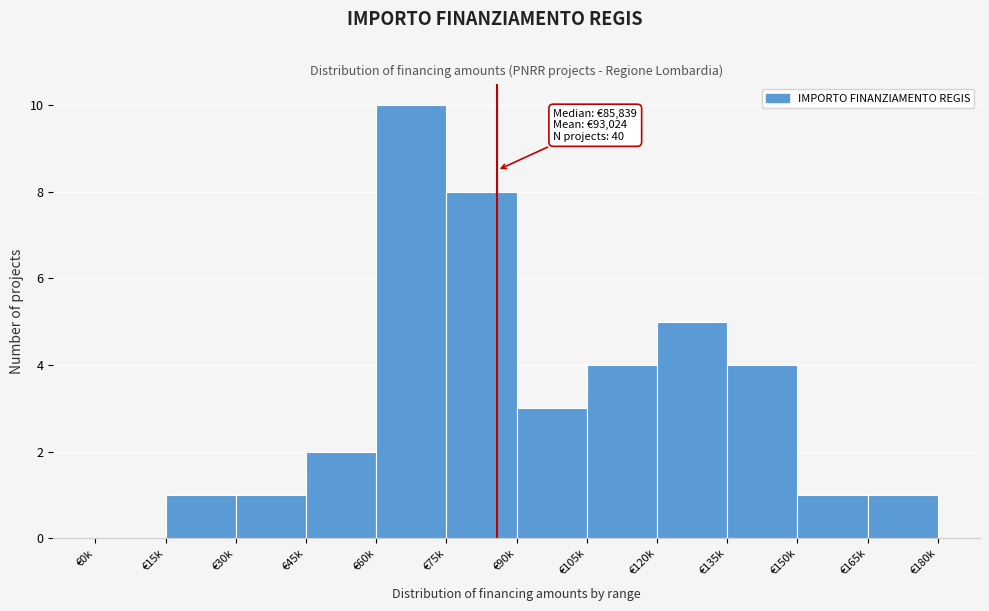

Reading left to right, list all the values displayed in this chart.

€0k=0	€15k=1	€30k=1	€45k=2	€60k=10	€75k=8	€90k=3	€105k=4	€120k=5	€135k=4	€150k=1	€165k=1